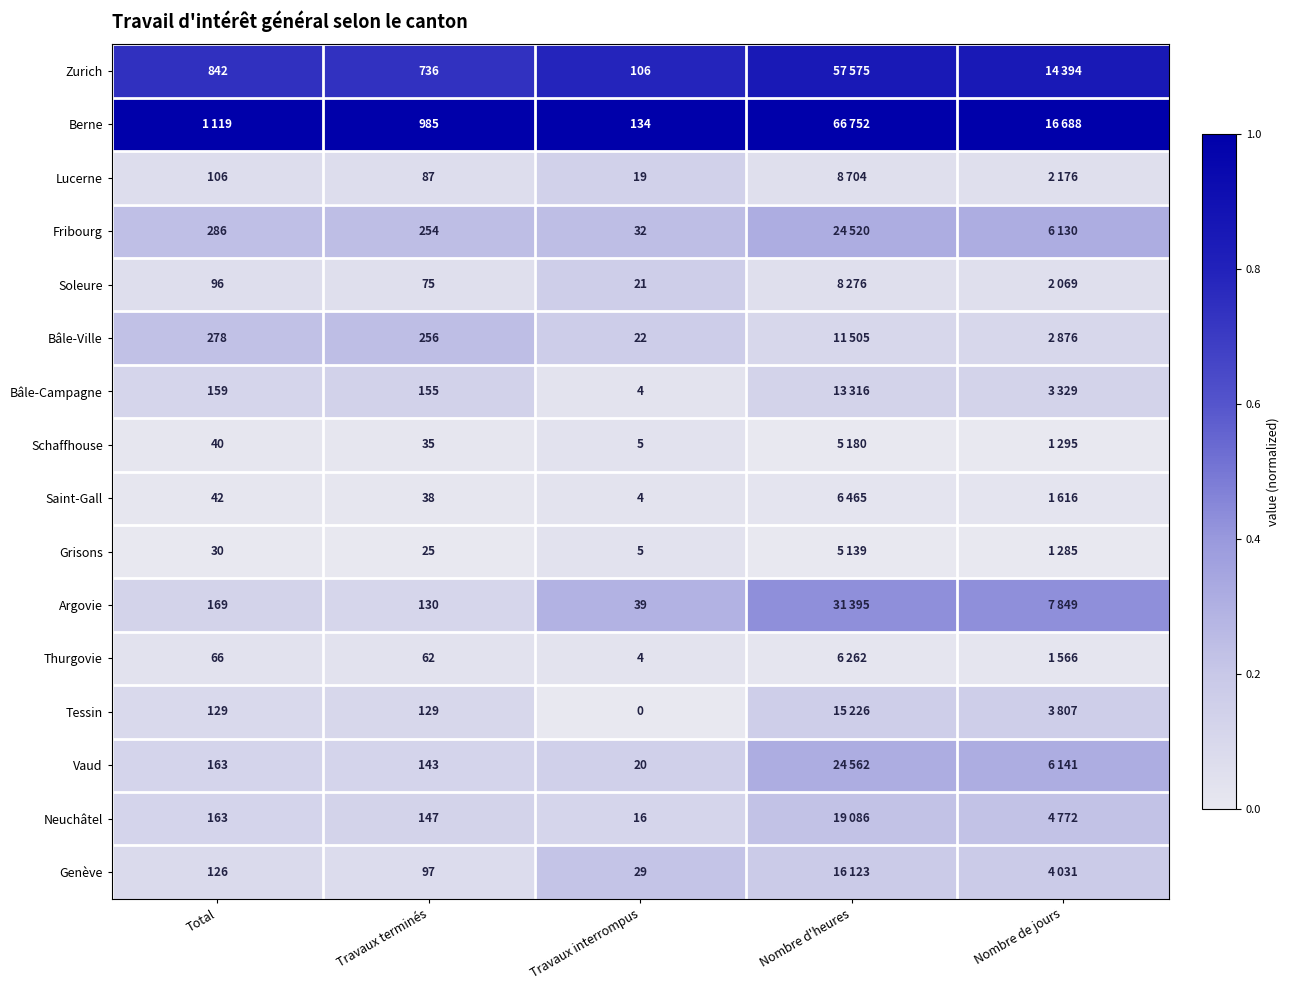

The value of Soleure at Travaux interrompus is 0.0. True or false?

False